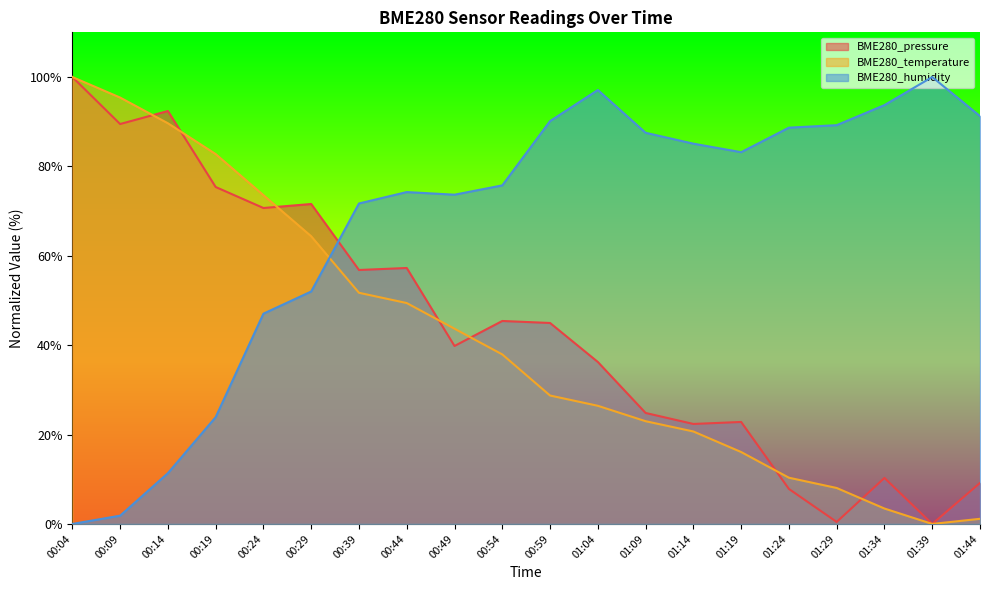

List the labels in order of BME280_pressure value, smallest first.

01:39, 01:29, 01:24, 01:44, 01:34, 01:14, 01:19, 01:09, 01:04, 00:49, 00:59, 00:54, 00:39, 00:44, 00:24, 00:29, 00:19, 00:09, 00:14, 00:04